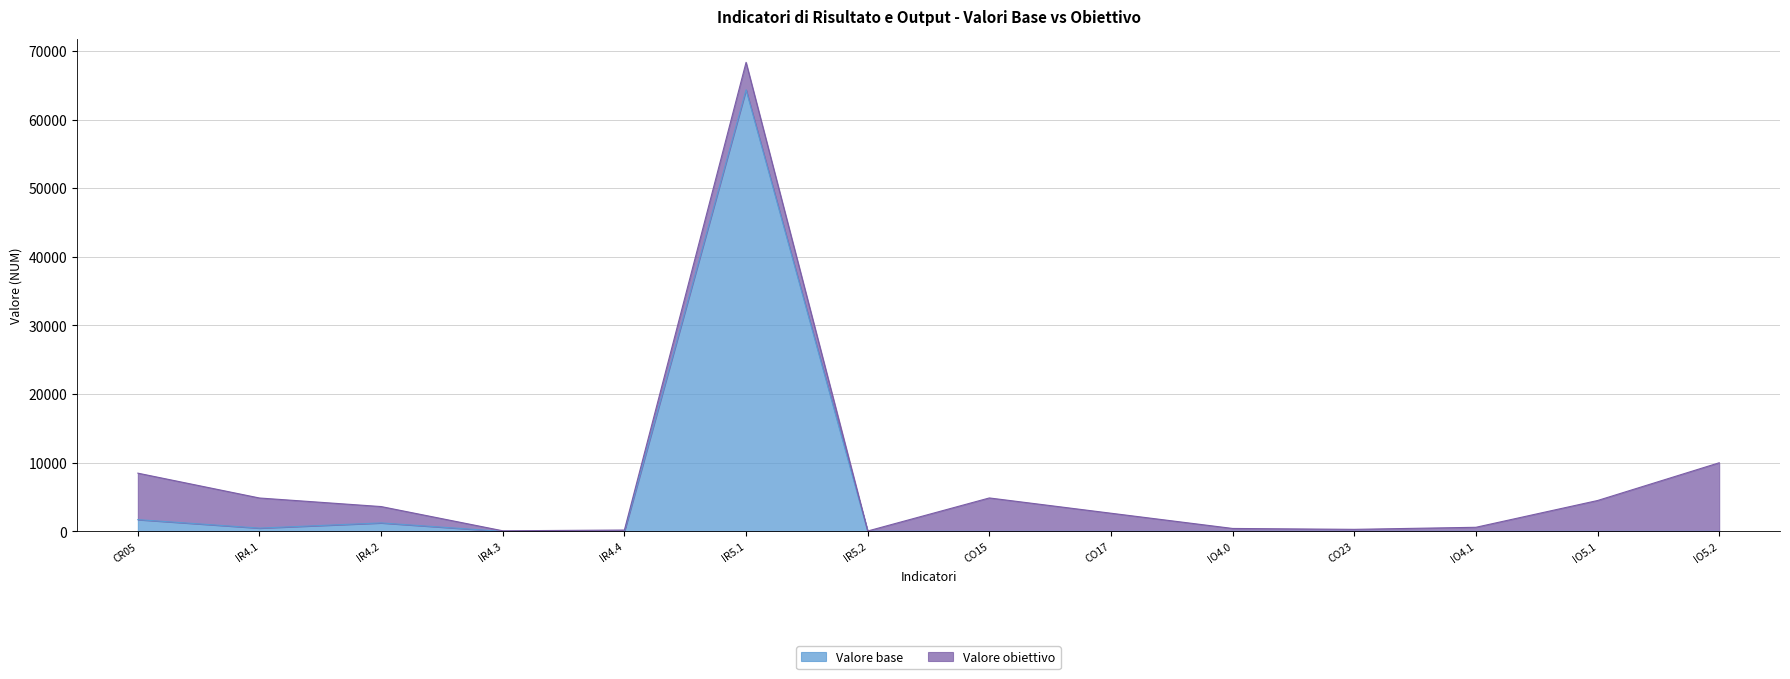

How many points are higher than both their immediate neighbors (excluding endpoints)?

2